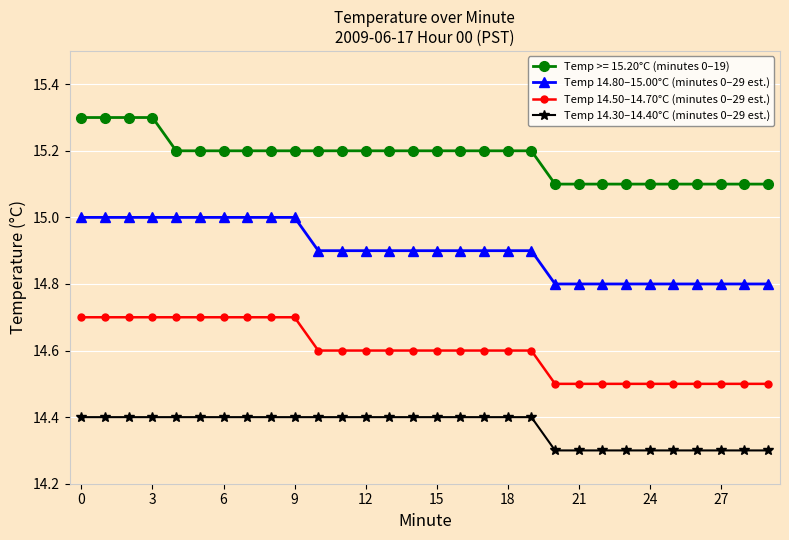

True or false: Temp 14.50–14.70°C (minutes 0–29 est.) and Temp 14.30–14.40°C (minutes 0–29 est.) cross at least once.

False